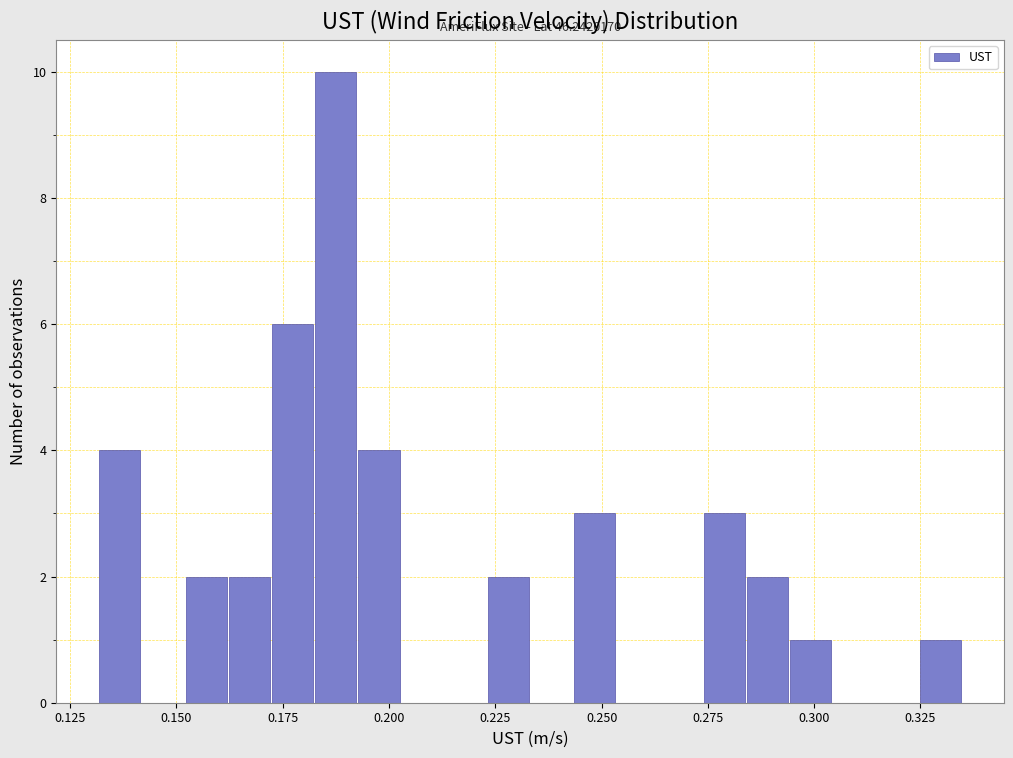

Read against the x-axis, roughly where is the centre of the tallest bar?

0.185